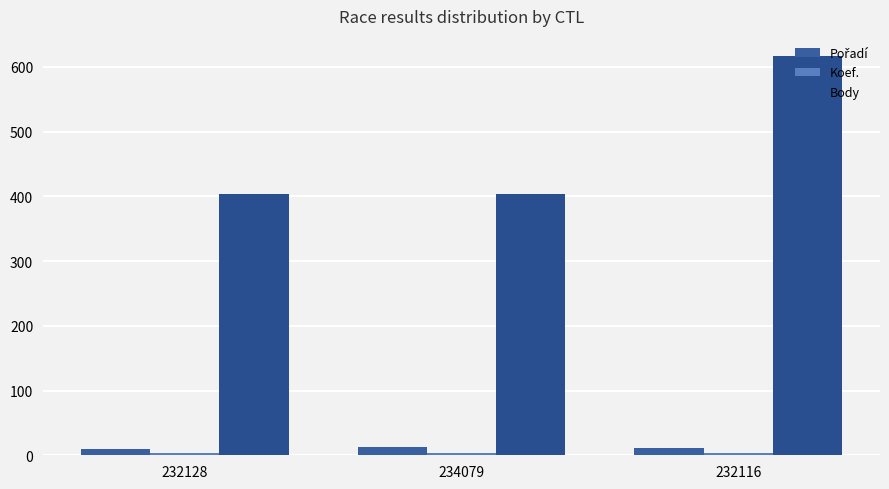

How many data points in Body are above 404?

1